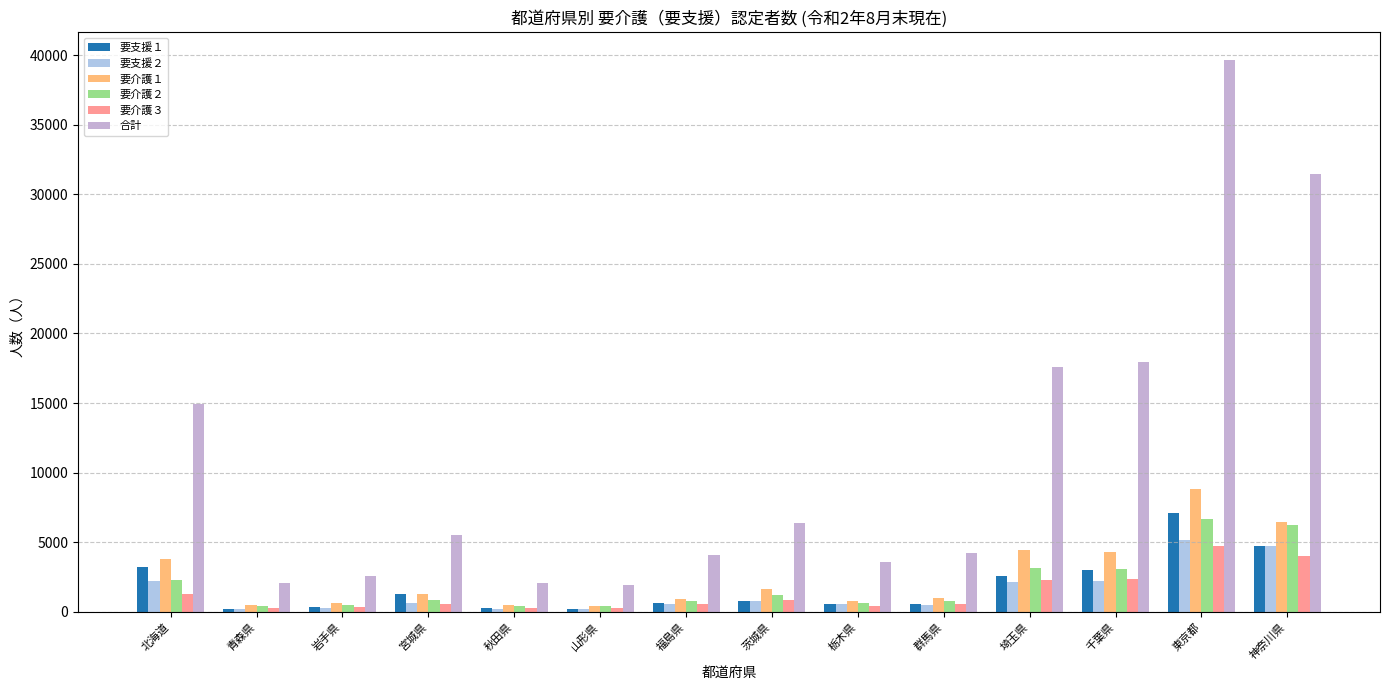

What position from the left is 北海道?

1